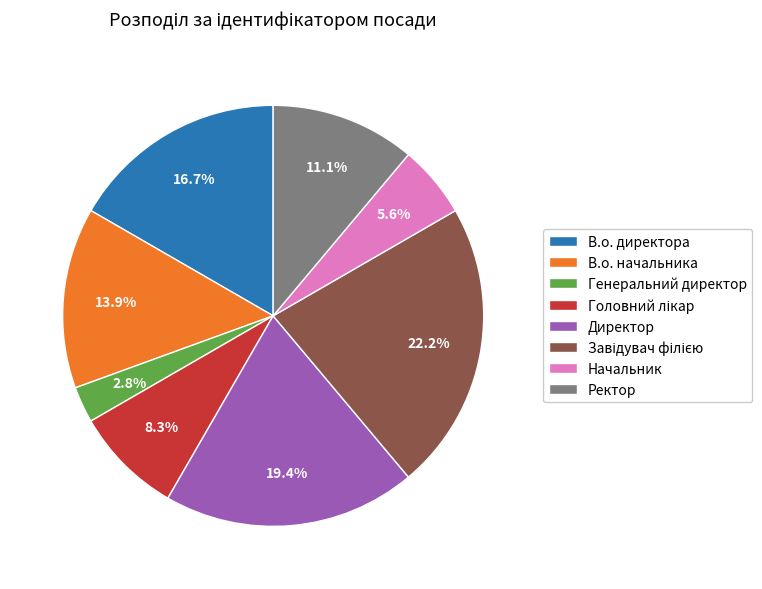

Does Генеральний директор represent more than half of the total?

No